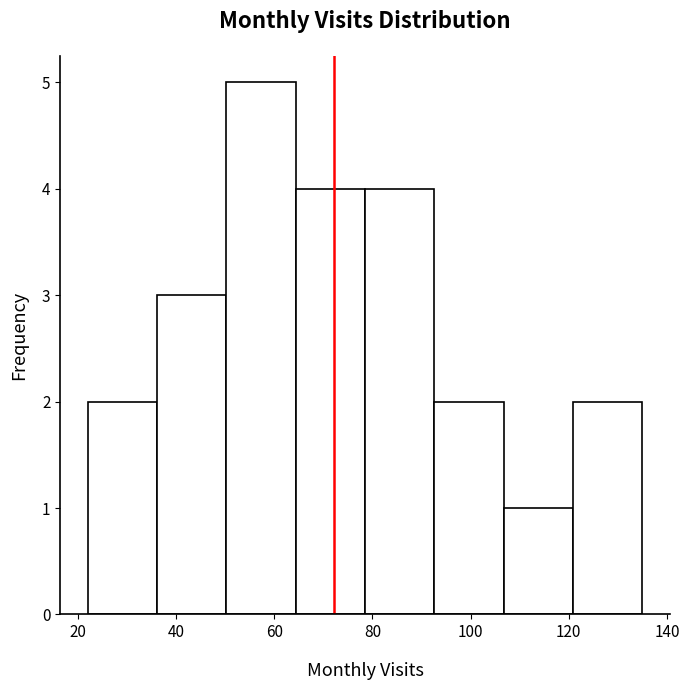

Over which range of the x-axis is the bar tallest?

50 to 64